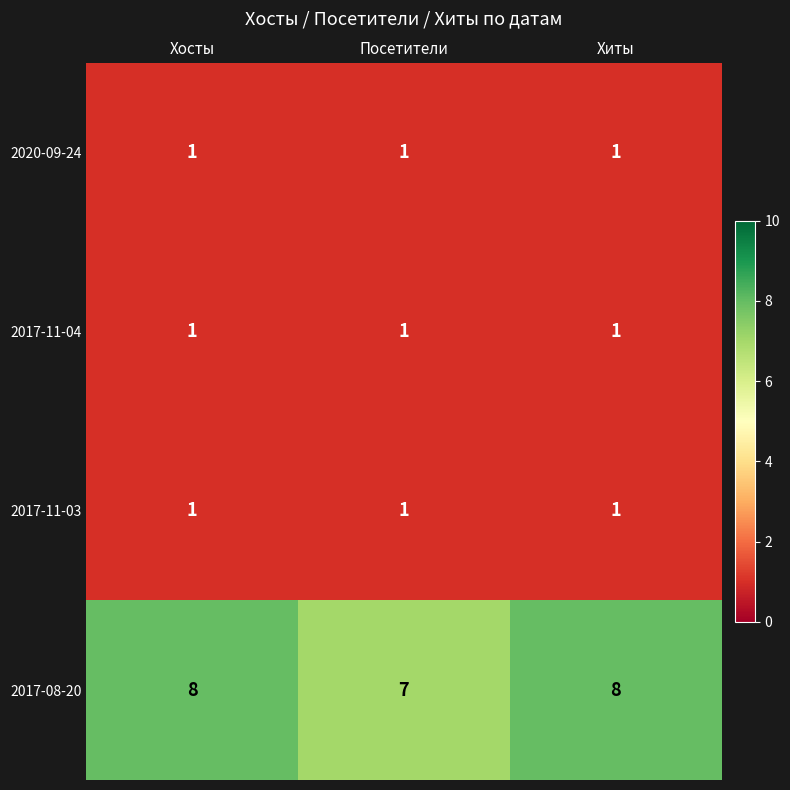

What is the average value of the 2017-08-20 series?

8